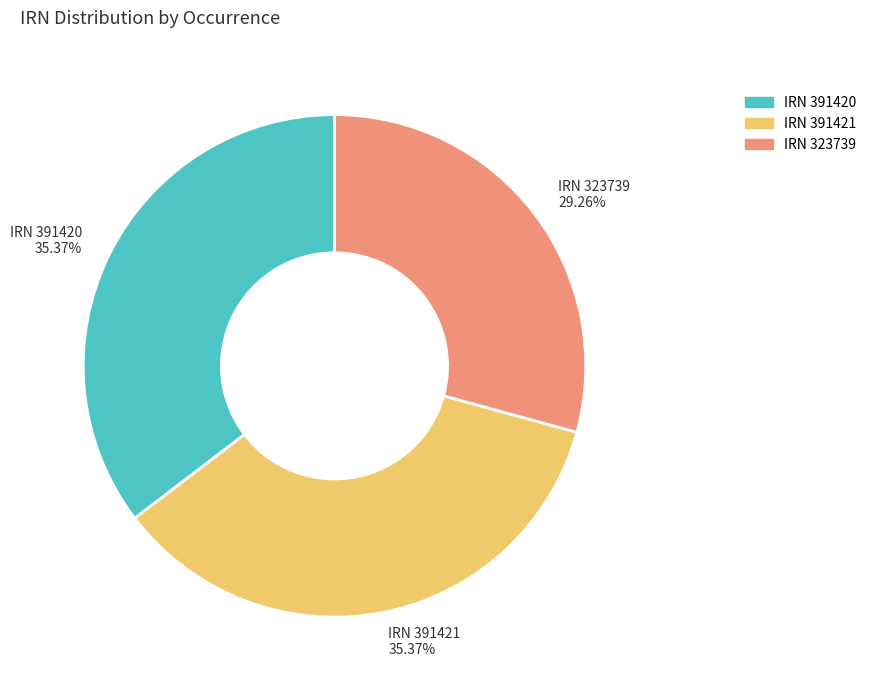

Do IRN 391421 35.37% and IRN 391420 35.37% together represent more than half of the pie?

Yes